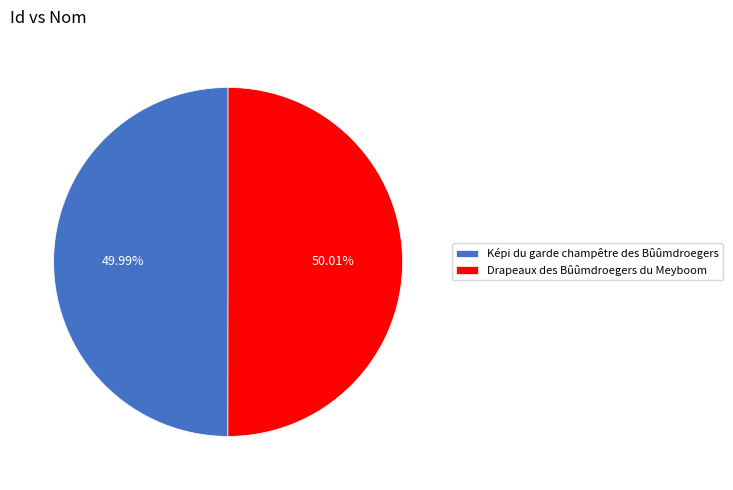

Is there a majority slice in this chart?

Yes